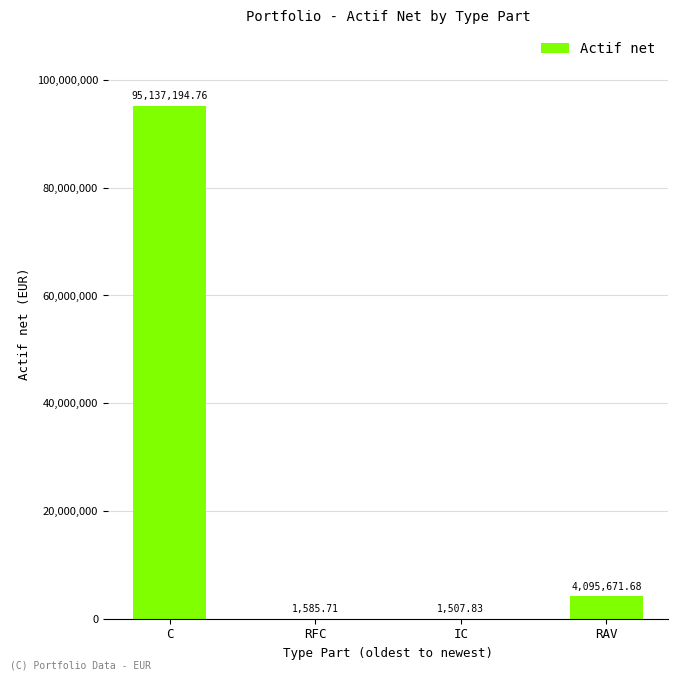

Reading left to right, list all the values displayed in this chart.

C=95137194.8	RFC=1585.7	IC=1507.8	RAV=4095671.7